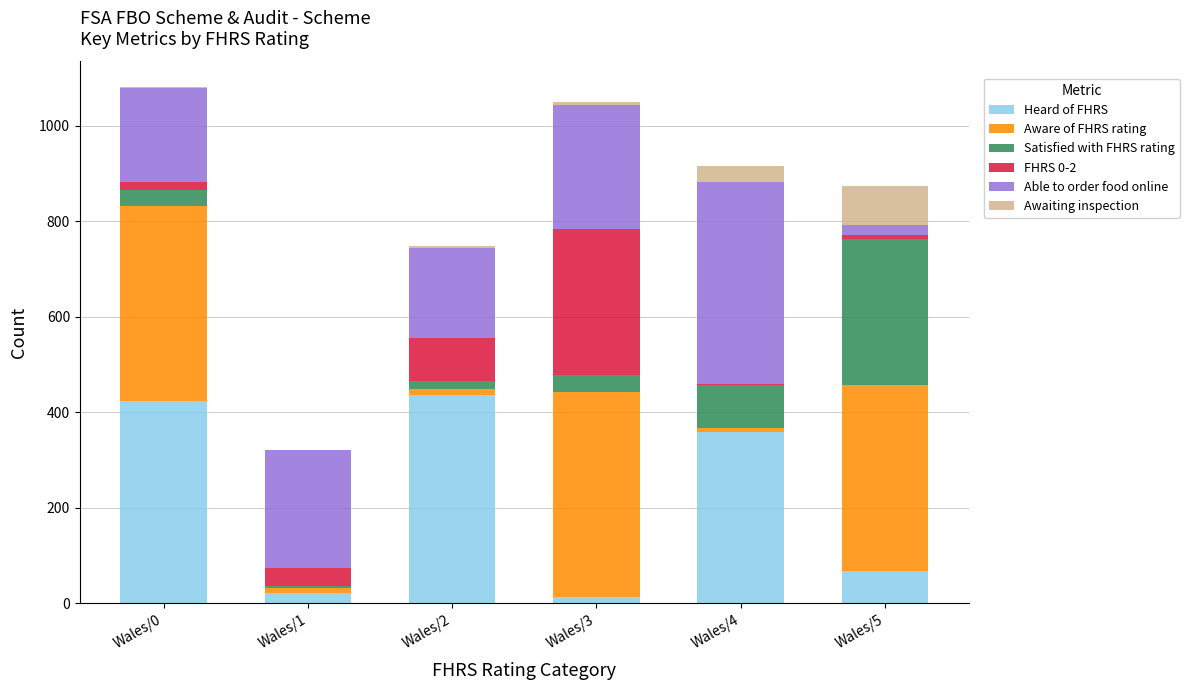

What is the maximum value for Heard of FHRS?

436